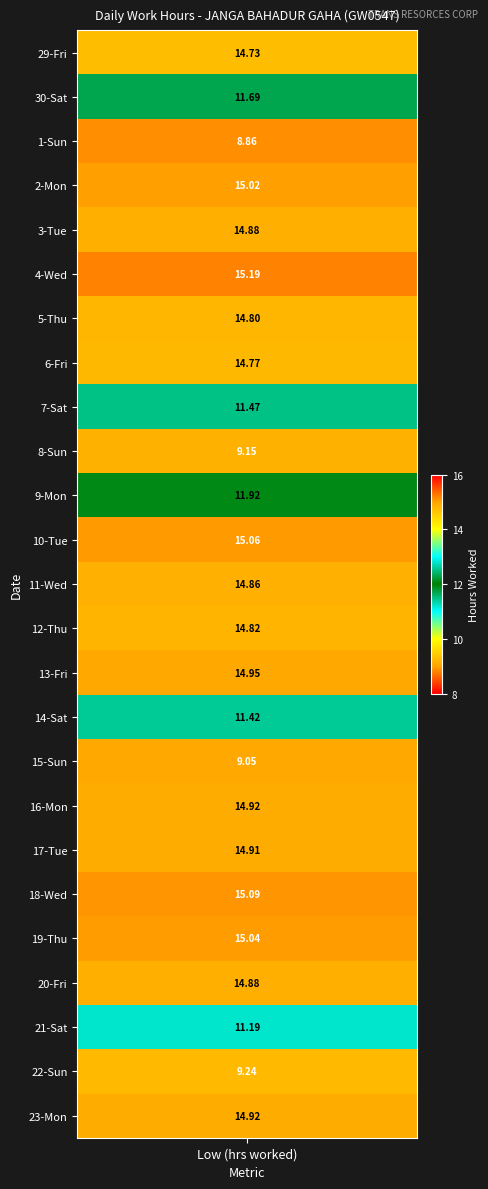

What is the sum of the 4 values at 2 and 0?

15.2